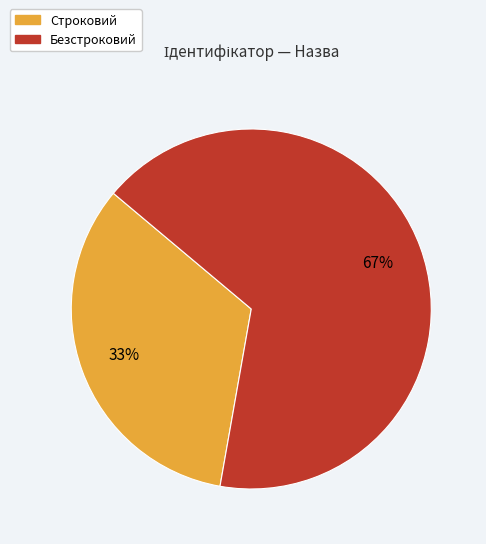

The Безстроковий slice represents 67% of the pie. True or false?

True